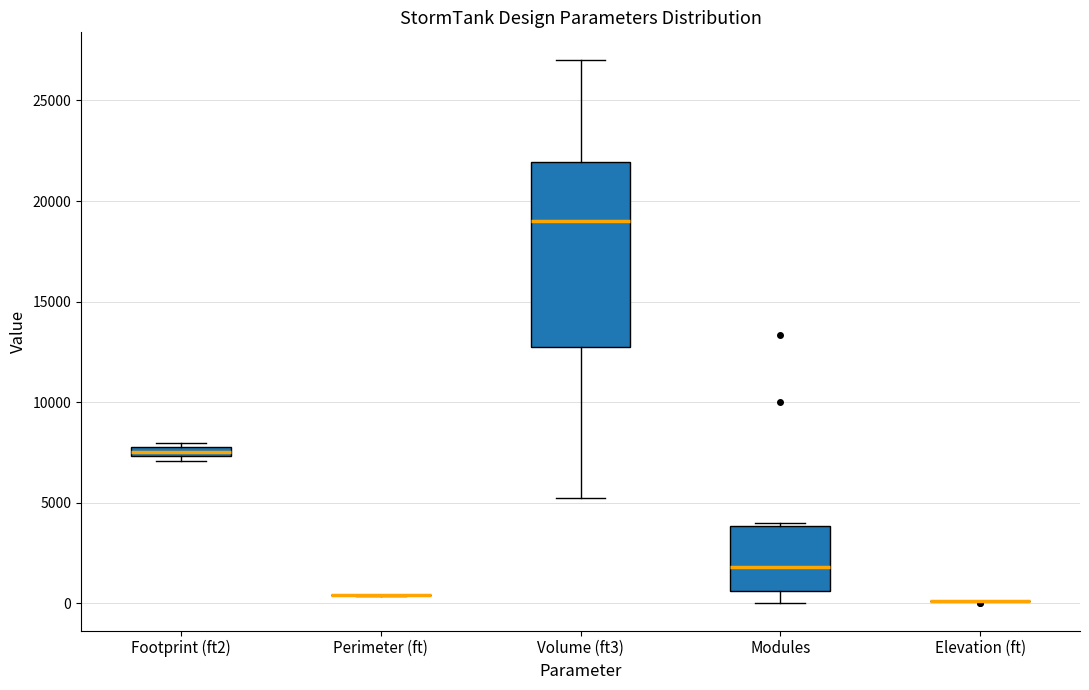

Which box is the tallest, from its lower edge to its upper edge?

Volume (ft3)